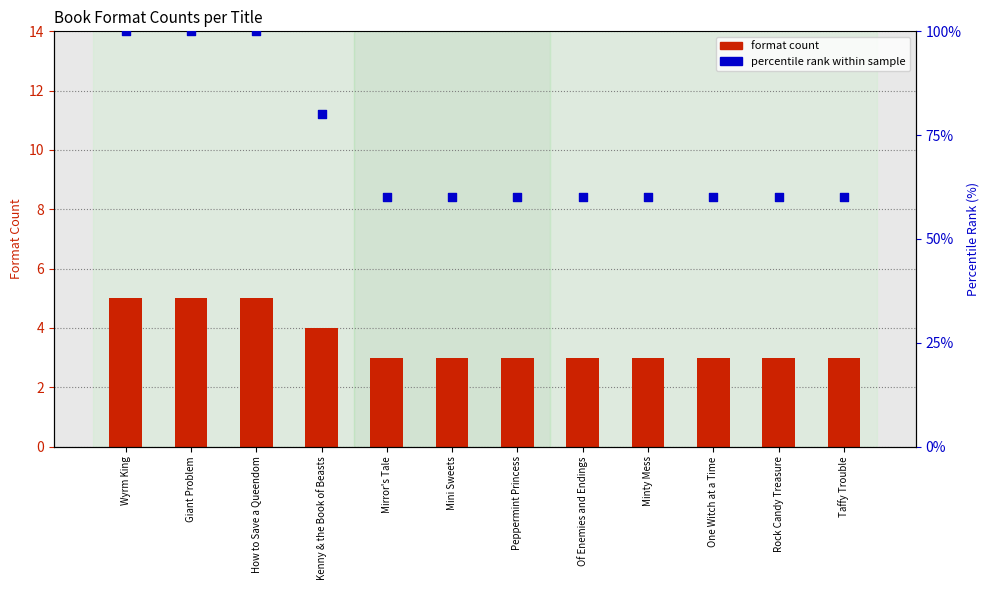

Which series reaches the minimum Y coordinate?

format count